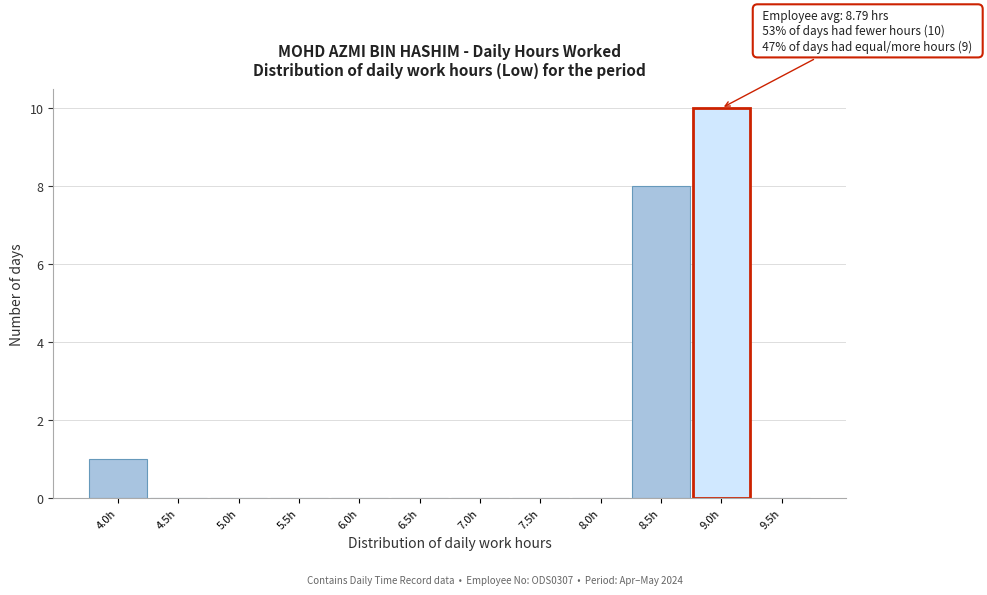

Reading left to right, transcribe all the data shown in this chart.

4.0h=1	4.5h=0	5.0h=0	5.5h=0	6.0h=0	6.5h=0	7.0h=0	7.5h=0	8.0h=0	8.5h=8	9.0h=10	9.5h=0